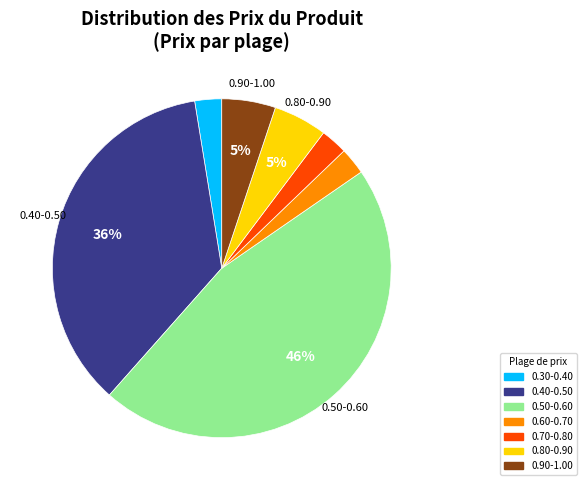

To the nearest percent, what is the average slice percentage?

14%